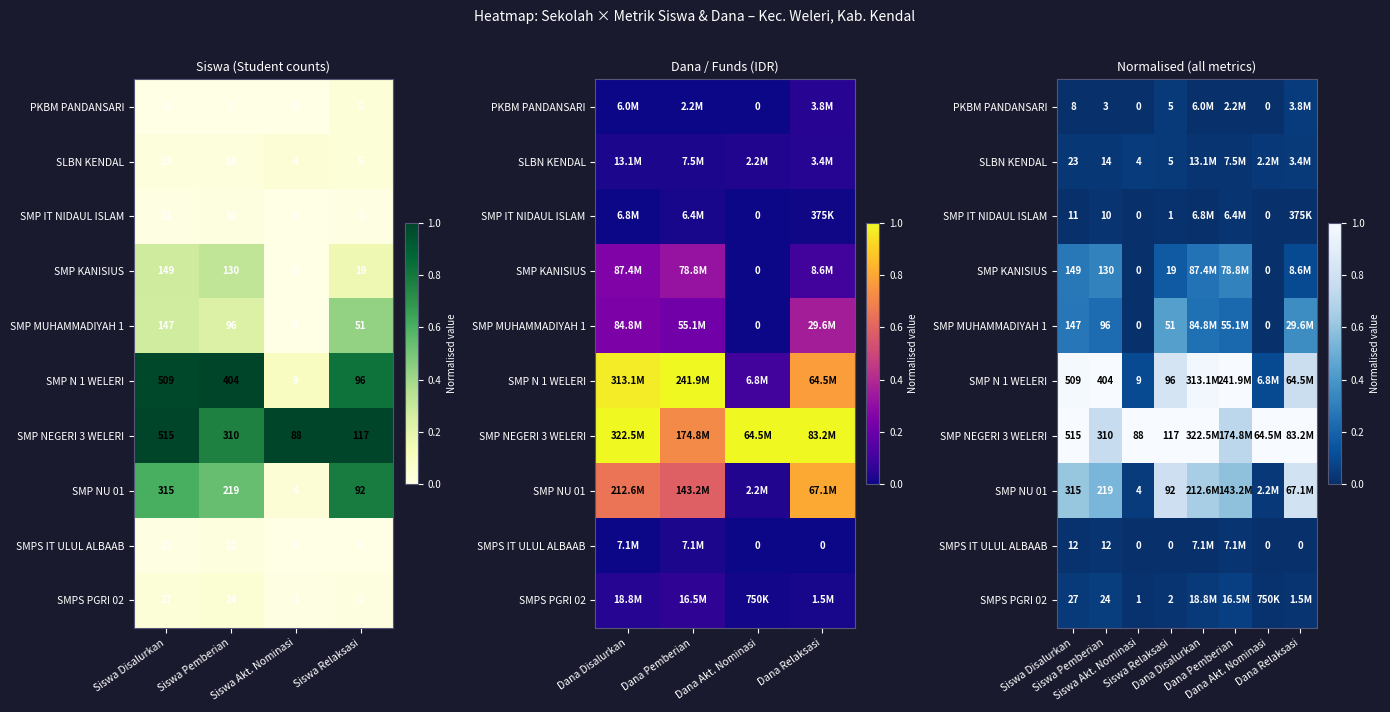

Which series has the largest range (max minus min)?

SMP N 1 WELERI